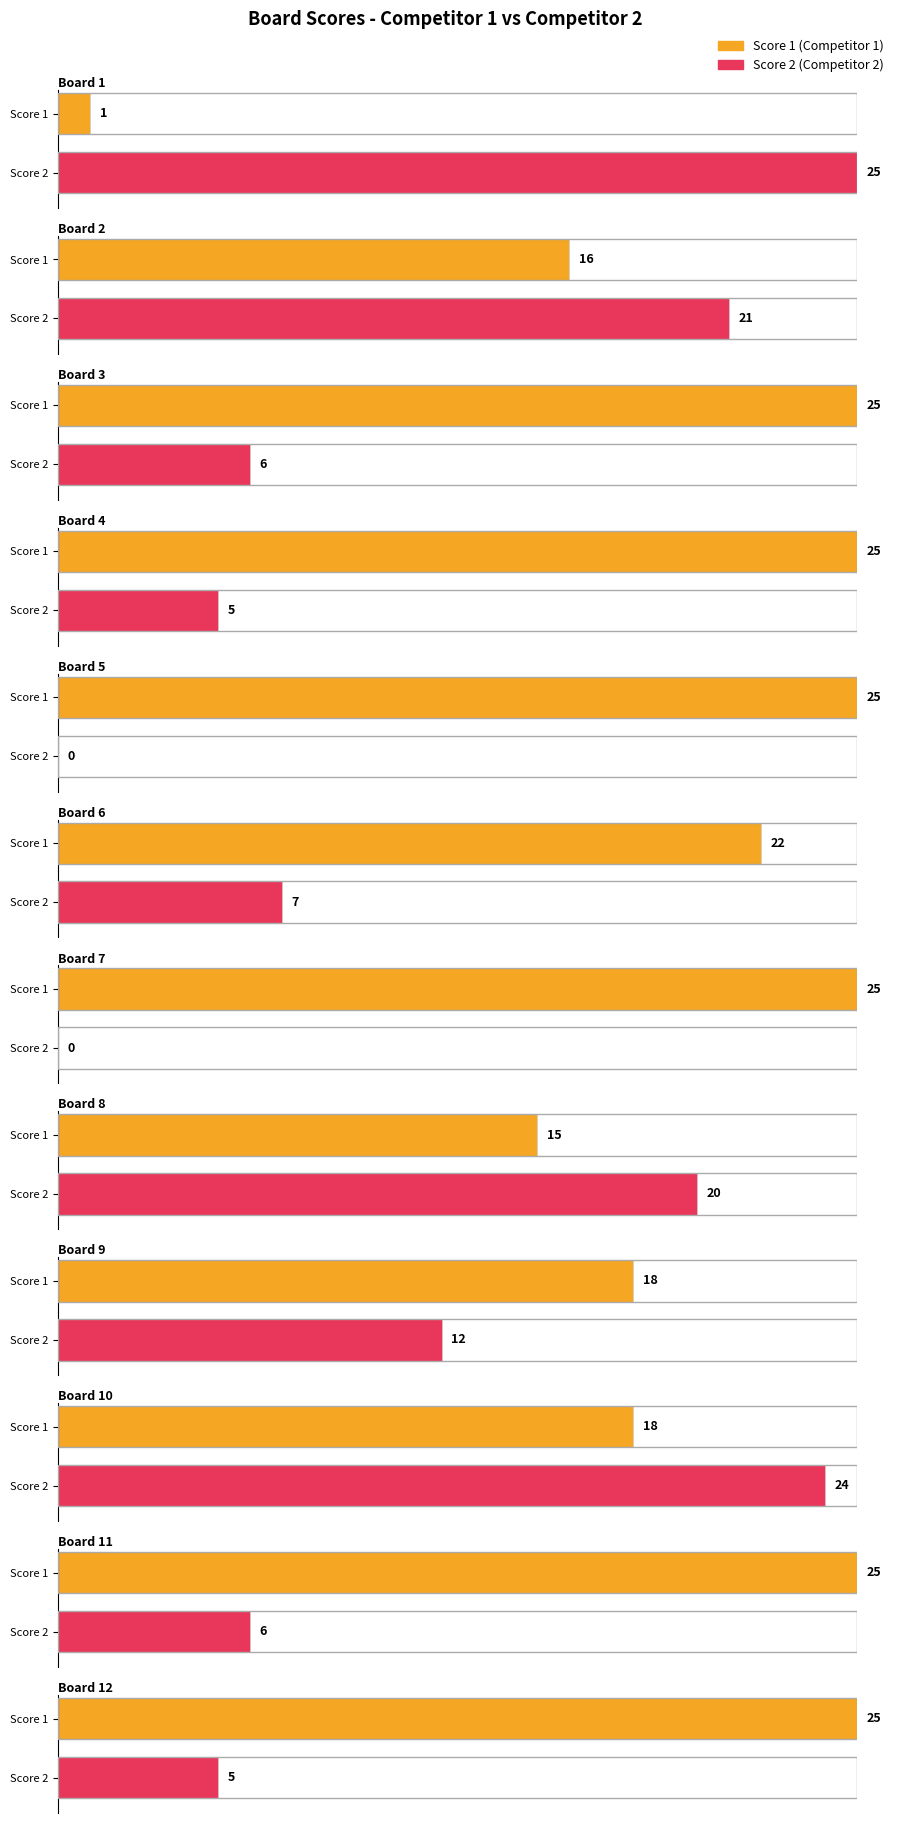

The value of Score 1 at Board 8 is 20. True or false?

False